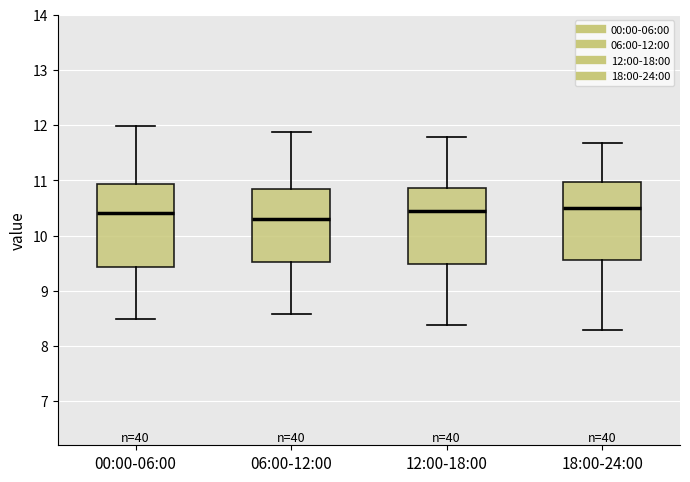

Where is the lower edge of the box for 12:00-18:00 on the y-axis? The values are not printed on the chart, so give them approximately, as read against the axis.

9.5